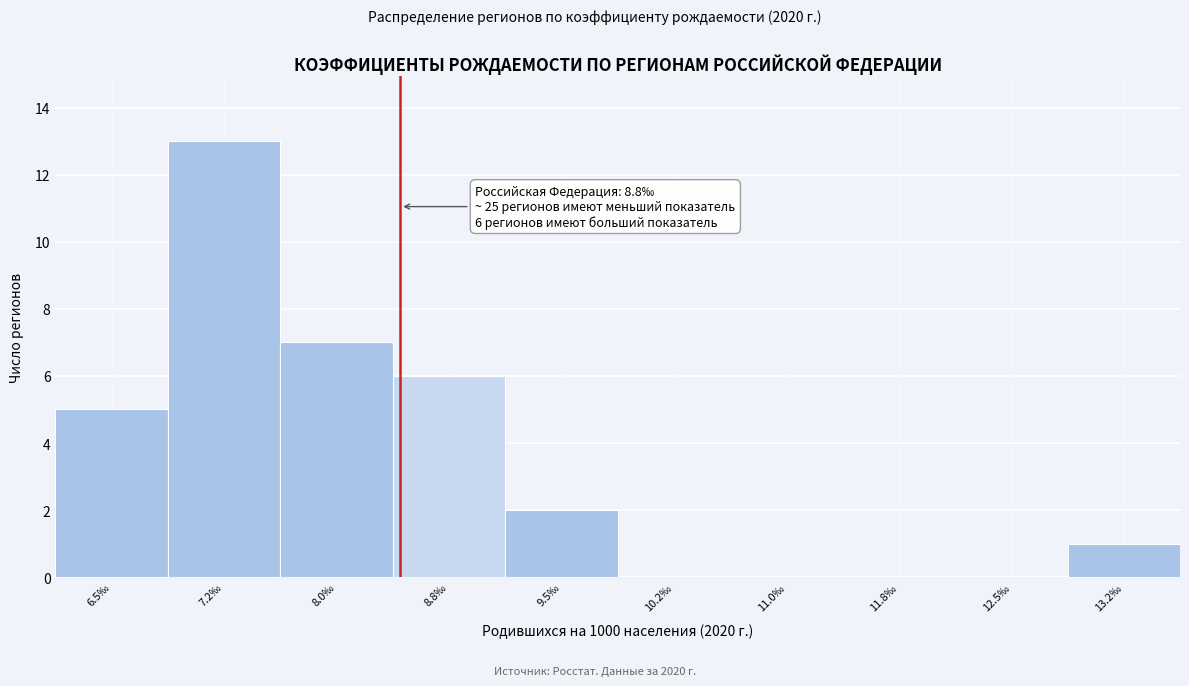

Reading right to left, extract all data points from this chart.

13.2‰=1	12.5‰=0	11.8‰=0	11.0‰=0	10.2‰=0	9.5‰=2	8.8‰=6	8.0‰=7	7.2‰=13	6.5‰=5